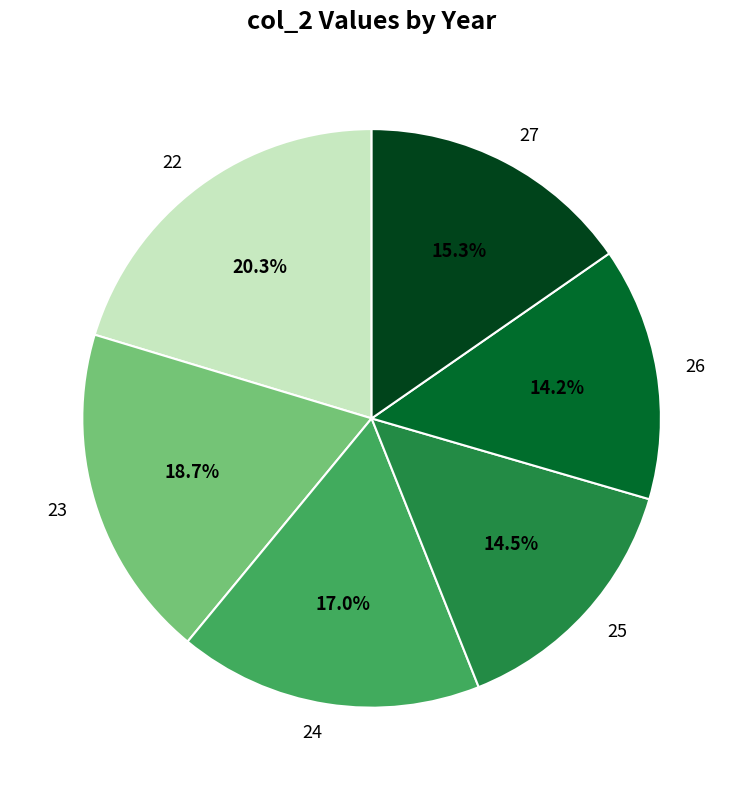

Does any single category account for the majority?

No